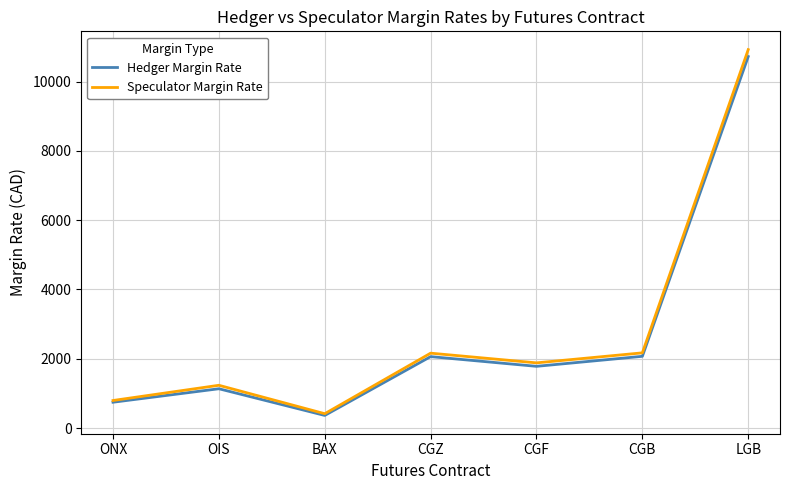

Between ONX and CGZ, which series saw the biggest shift?

Speculator Margin Rate